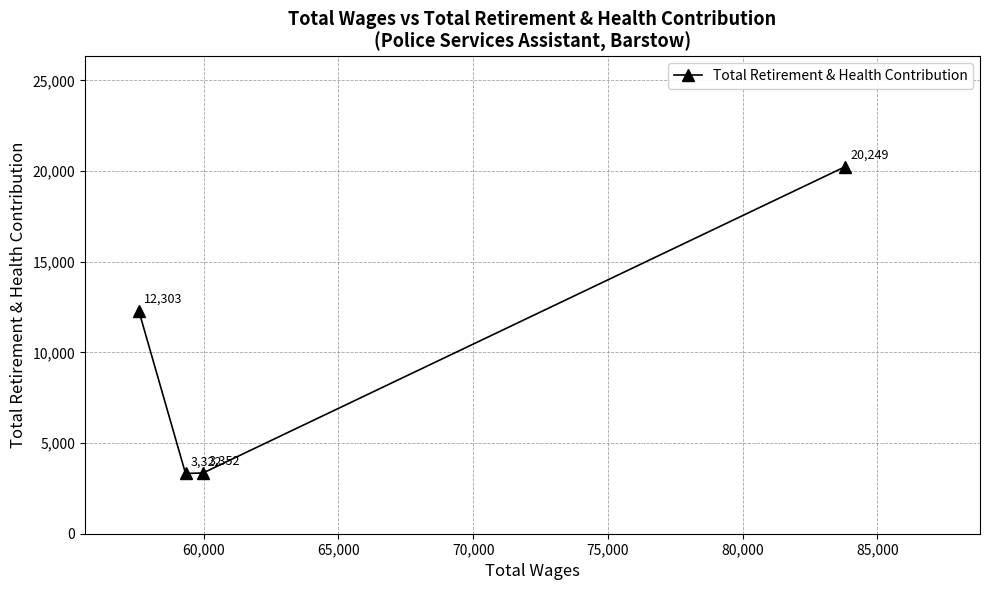

Reading right to left, extract all data points from this chart.

20249	3352	3322	12303